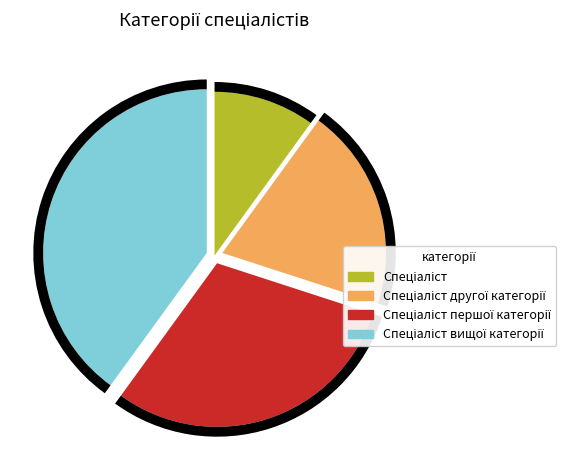

What is the total percentage of Спеціаліст другої категорії and Спеціаліст вищої категорії?

60.0%